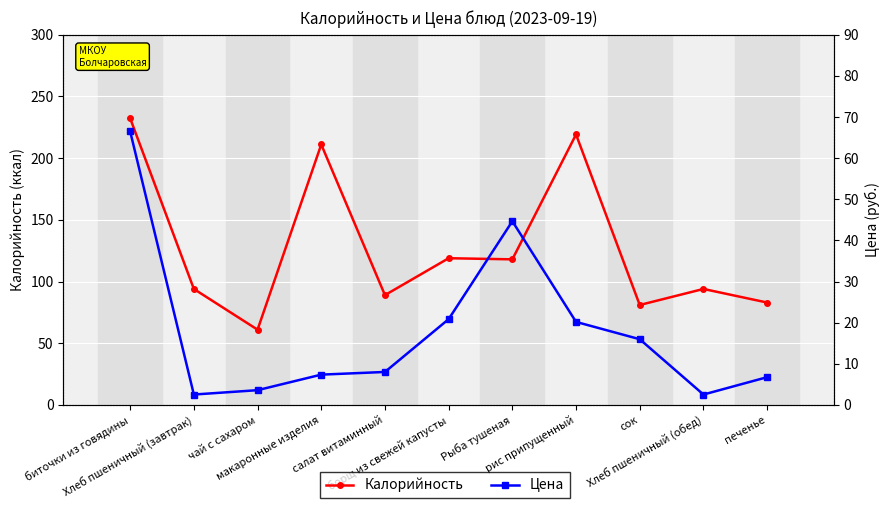

Does the chart display data point markers on the line(s)?

Yes